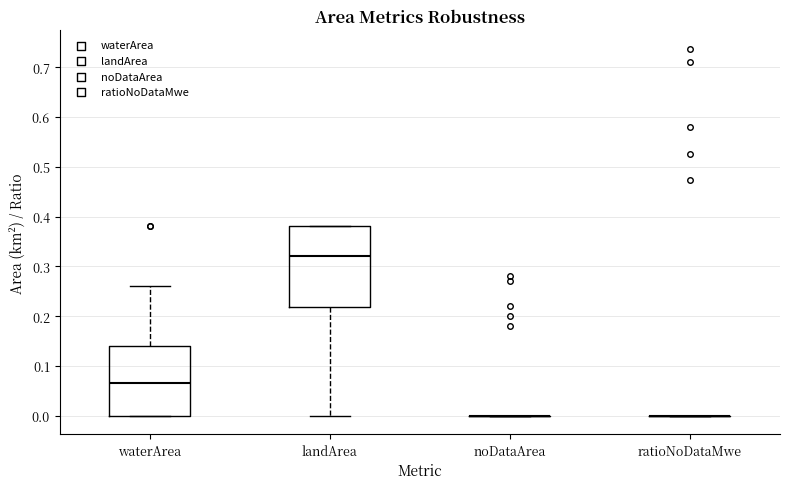

Reading left to right, transcribe this box plot: for each box, give where its median line is, the range the box spans, and where its two whiskers end, as read against the y-axis. The values are not printed on the chart, so give them approximately, as read against the axis.

waterArea: median 0.07, box 0.00 to 0.14, whiskers 0.00 to 0.26
landArea: median 0.32, box 0.22 to 0.38, whiskers 0.00 to 0.38
noDataArea: box collapsed to a line at 0.00, whiskers 0.00 to 0.00
ratioNoDataMwe: box collapsed to a line at 0.00, whiskers 0.00 to 0.00